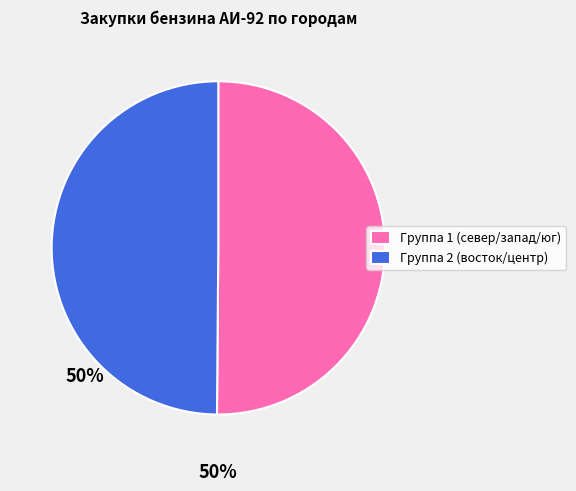

Approximately how many times larger is the value at Группа 1 (север/запад/юг) compared to Группа 2 (восток/центр)?

1.0